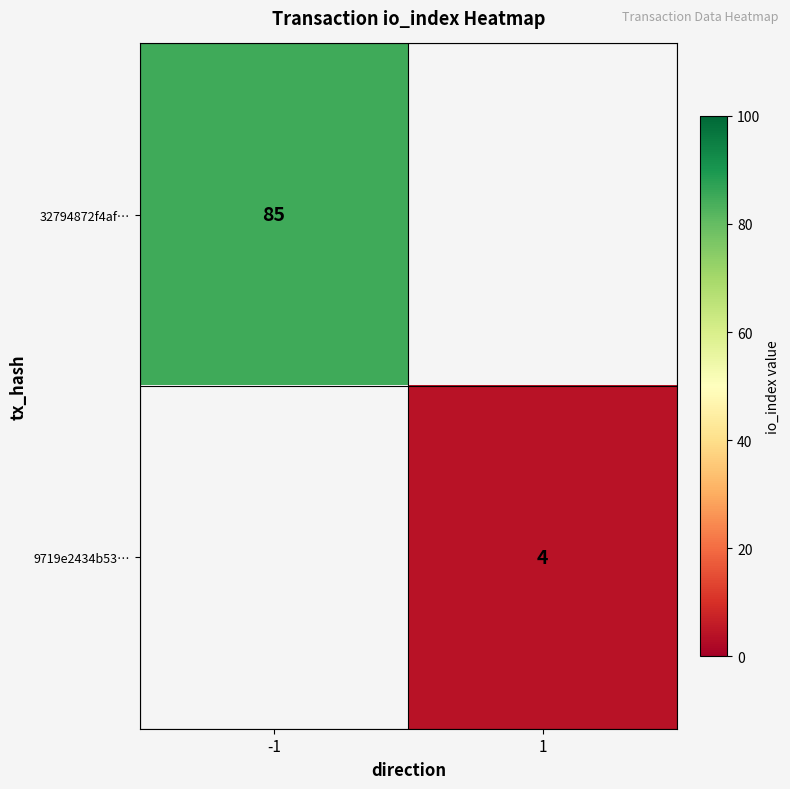

What is the minimum value shown in the chart?

4.0